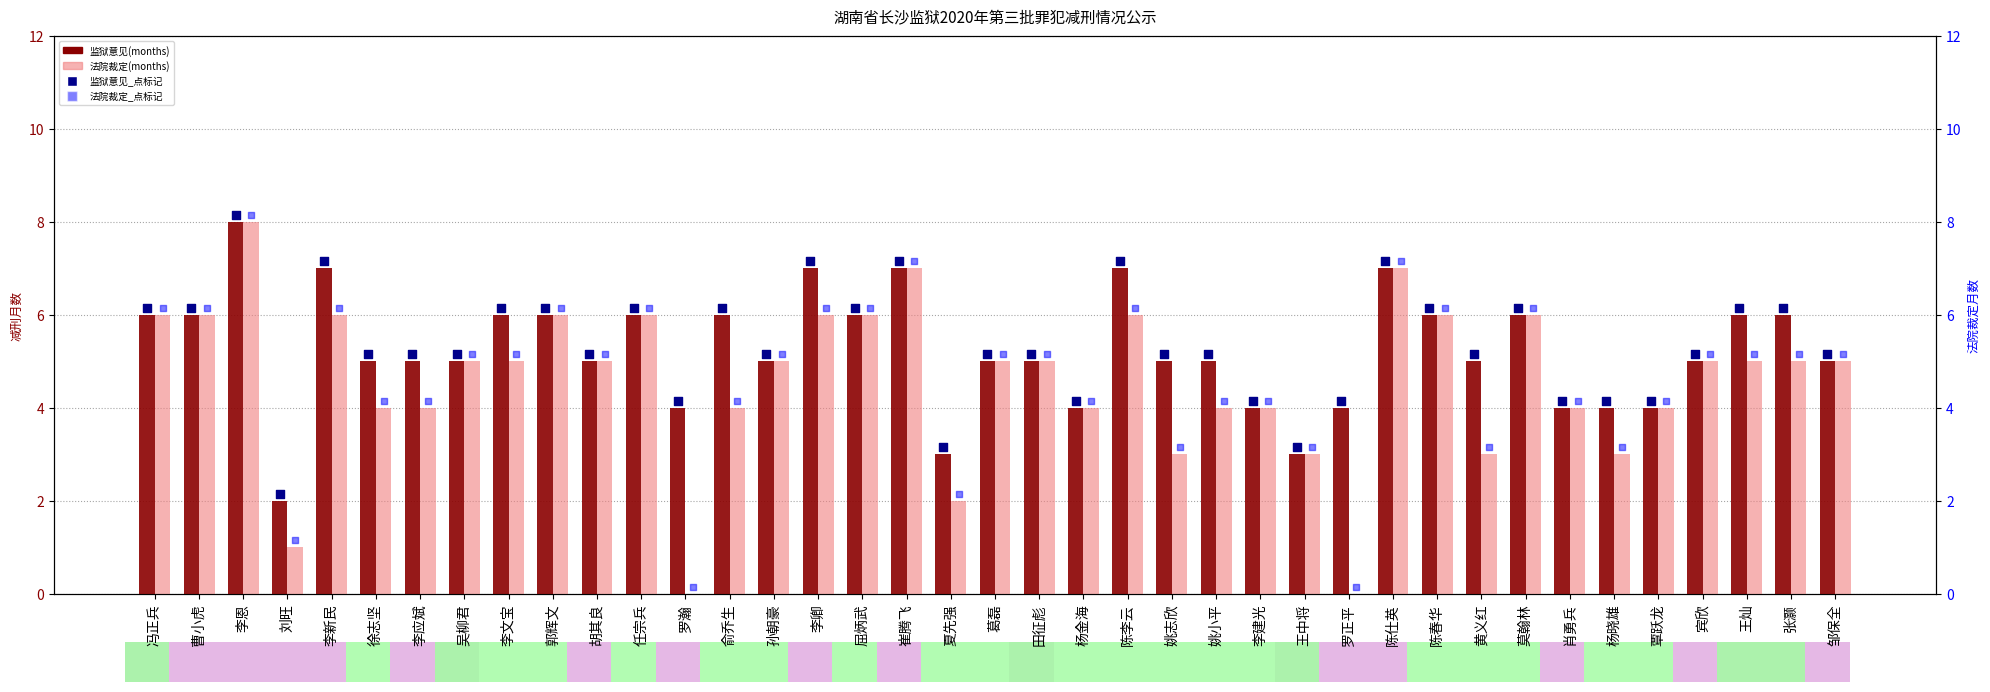

What is the total value across all series at 杨晓雄?

14.3